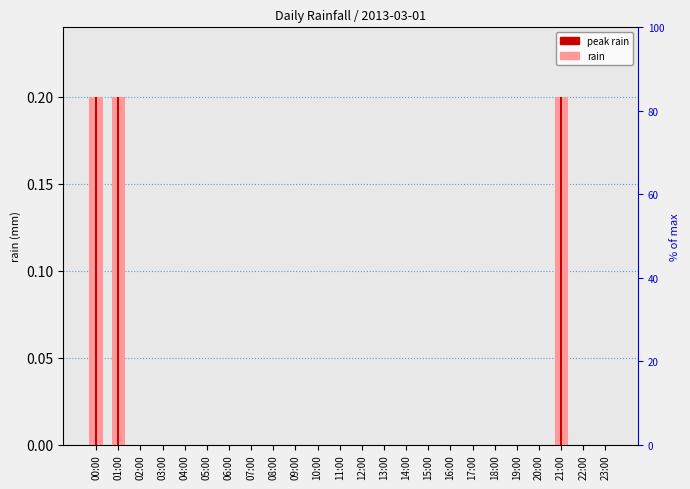

How many positive values are there?

3